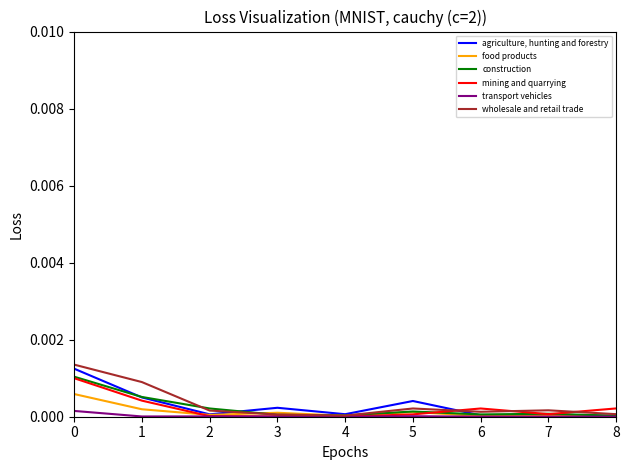

Rank the series at 2 from highest to lowest value.

construction, wholesale and retail trade, agriculture, hunting and forestry, food products, mining and quarrying, transport vehicles